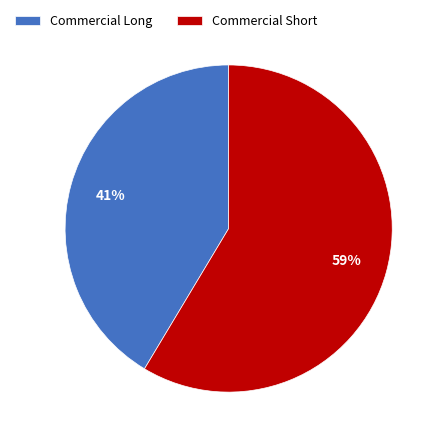

To the nearest percent, what is the average slice percentage?

50%